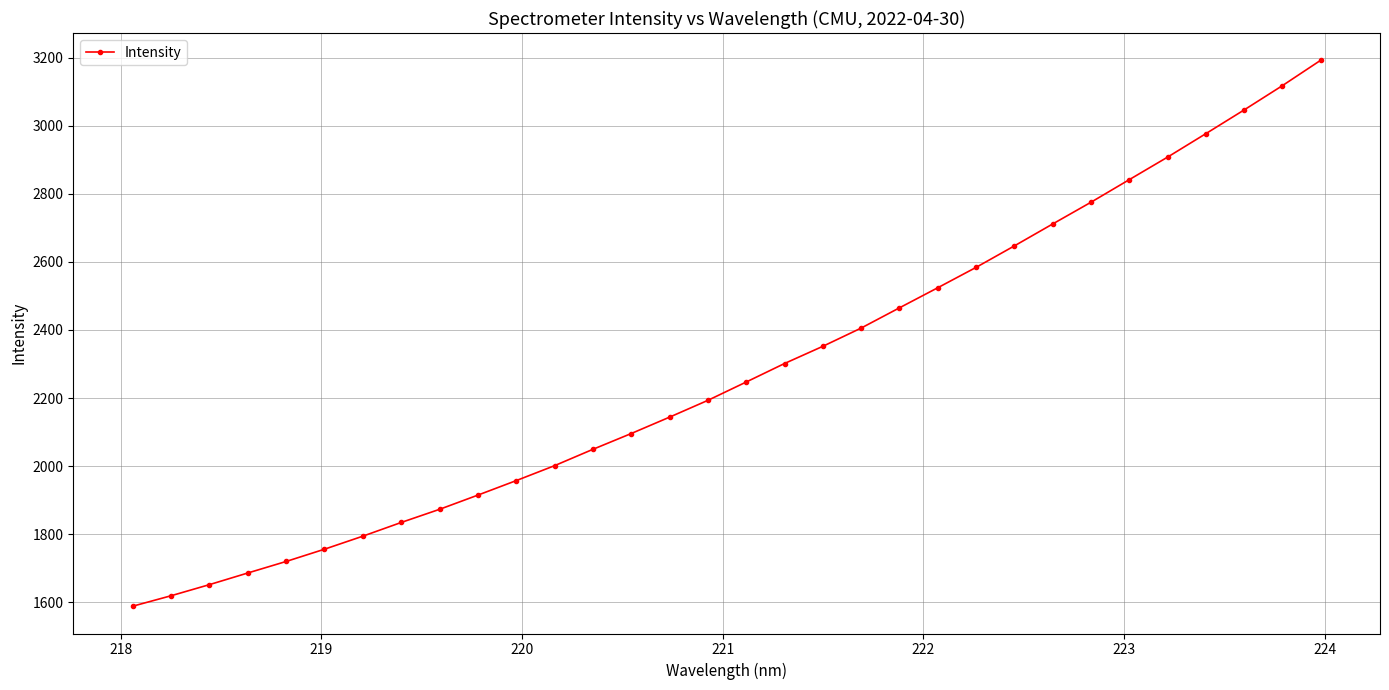

Reading right to left, what are all the values shown in this chart?

3192.6	3118.0	3046.6	2976.9	2907.9	2841.7	2775.3	2711.5	2647.0	2583.9	2524.1	2465.1	2405.5	2351.9	2301.4	2247.0	2193.1	2143.8	2095.6	2049.2	2001.1	1957.2	1914.6	1872.8	1834.2	1793.9	1755.6	1719.6	1685.7	1651.5	1618.8	1588.1